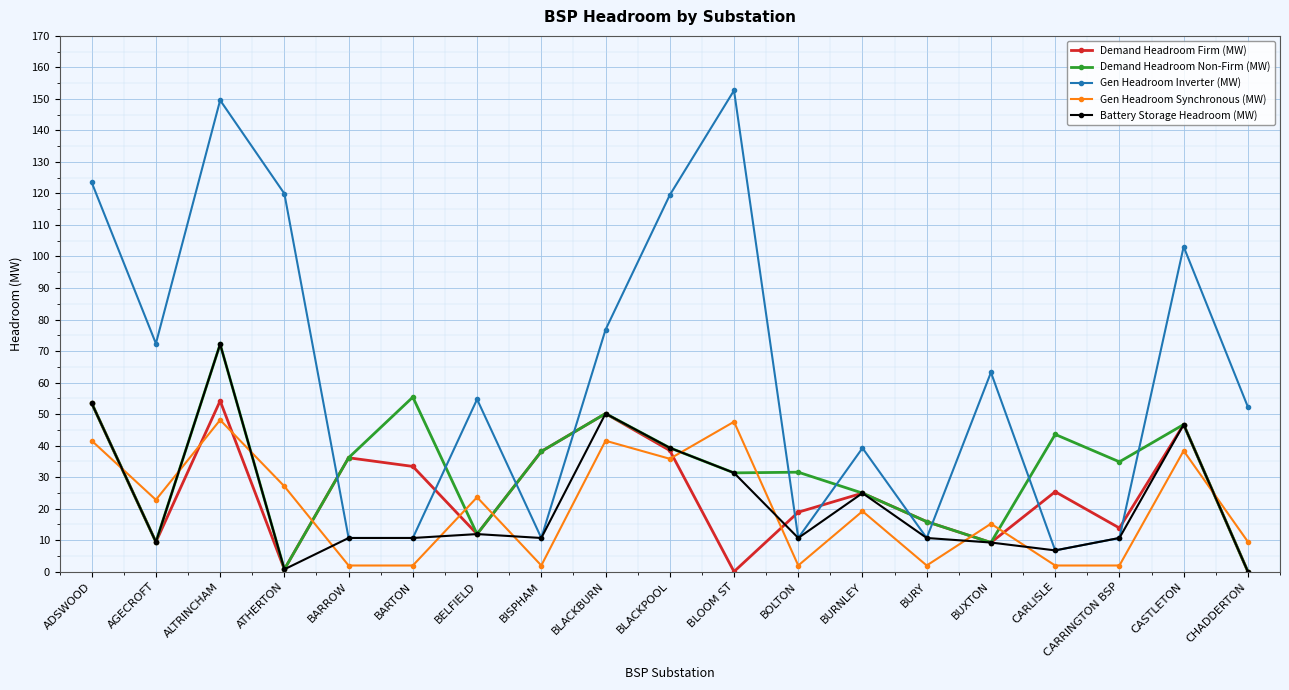

What is the label of the 12th point from the left?

BOLTON